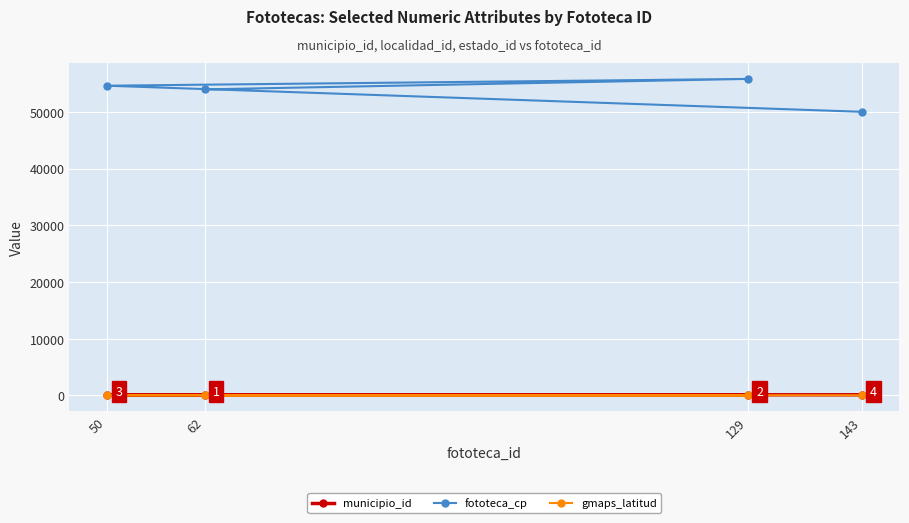

At how many categories does at least one series exceed 52130?

3